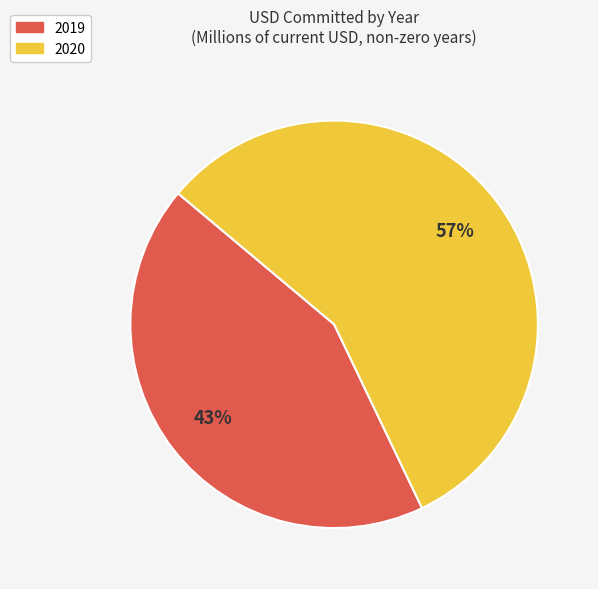

Does any single category account for the majority?

Yes